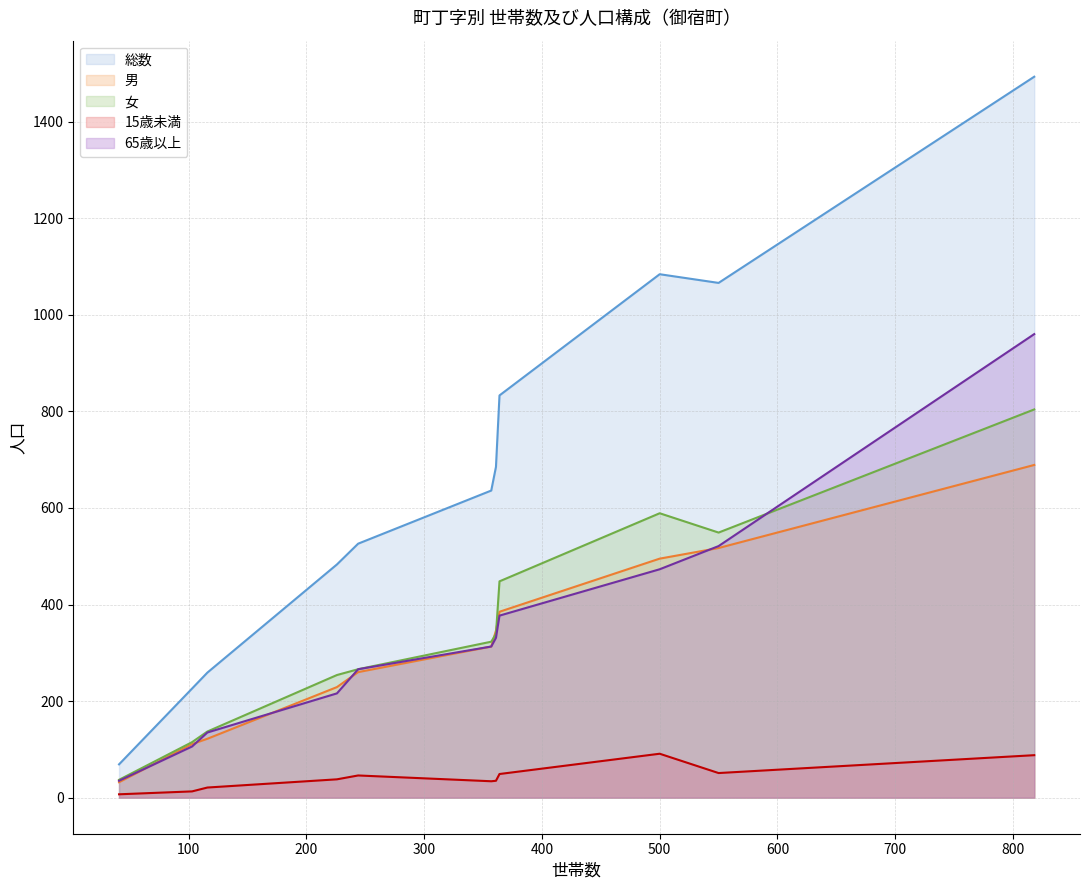

True or false: 65歳以上 has more than 1 interior local peaks.

False